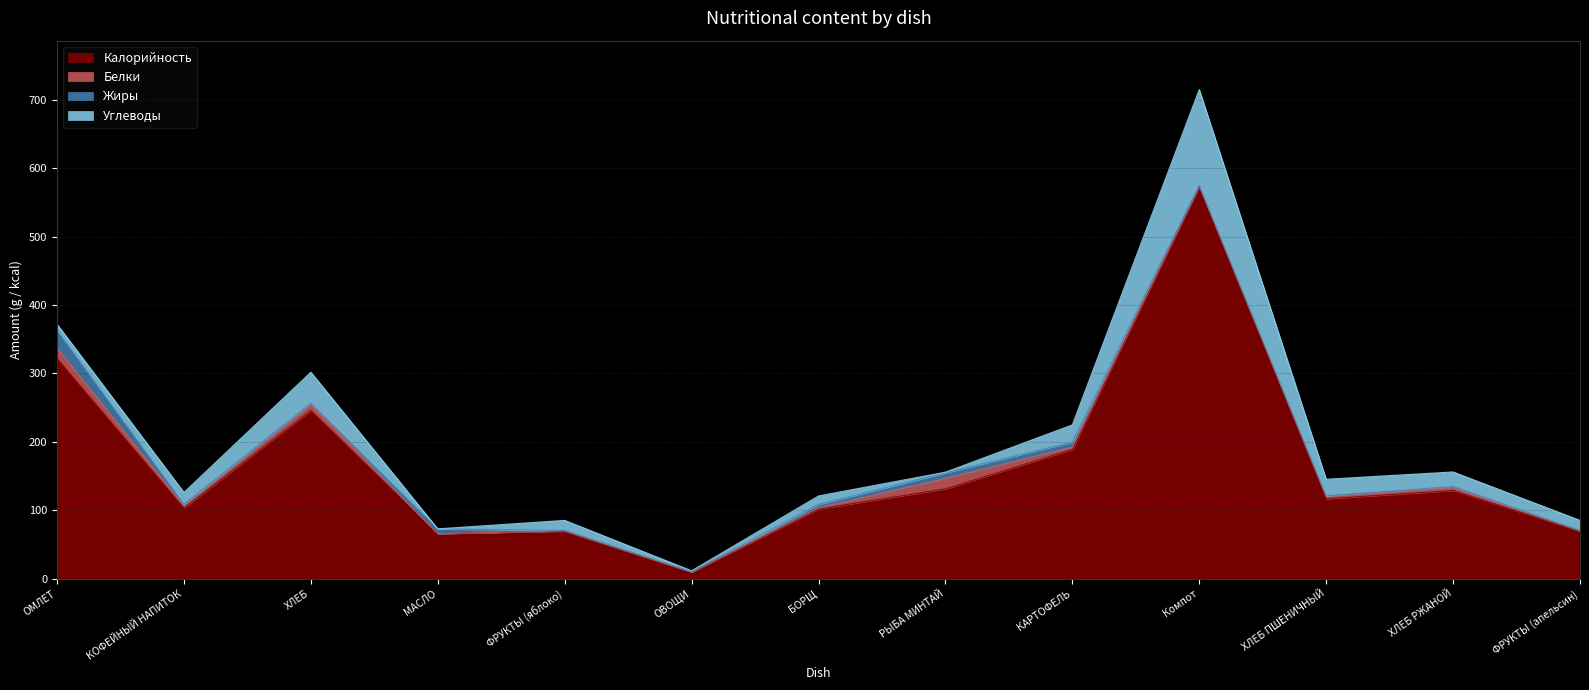

Which series has the largest range (max minus min)?

Калорийность